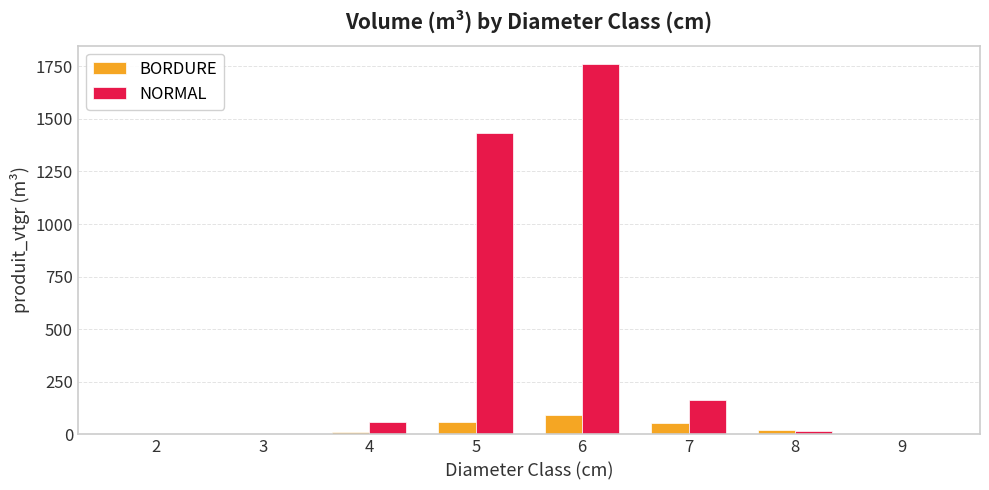

Between 2 and 7, which series saw the biggest shift?

NORMAL